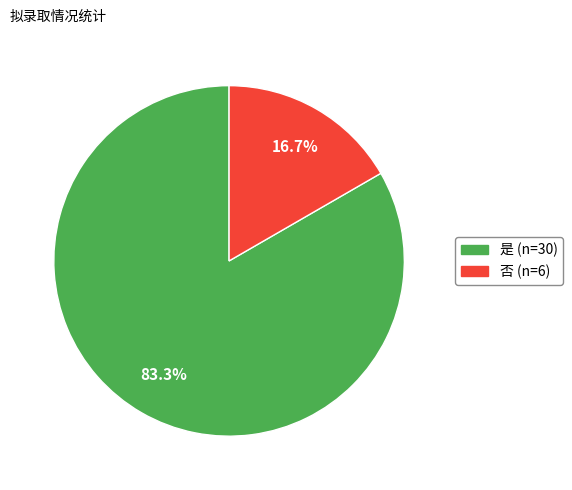

Count the number of slices in the pie.

2